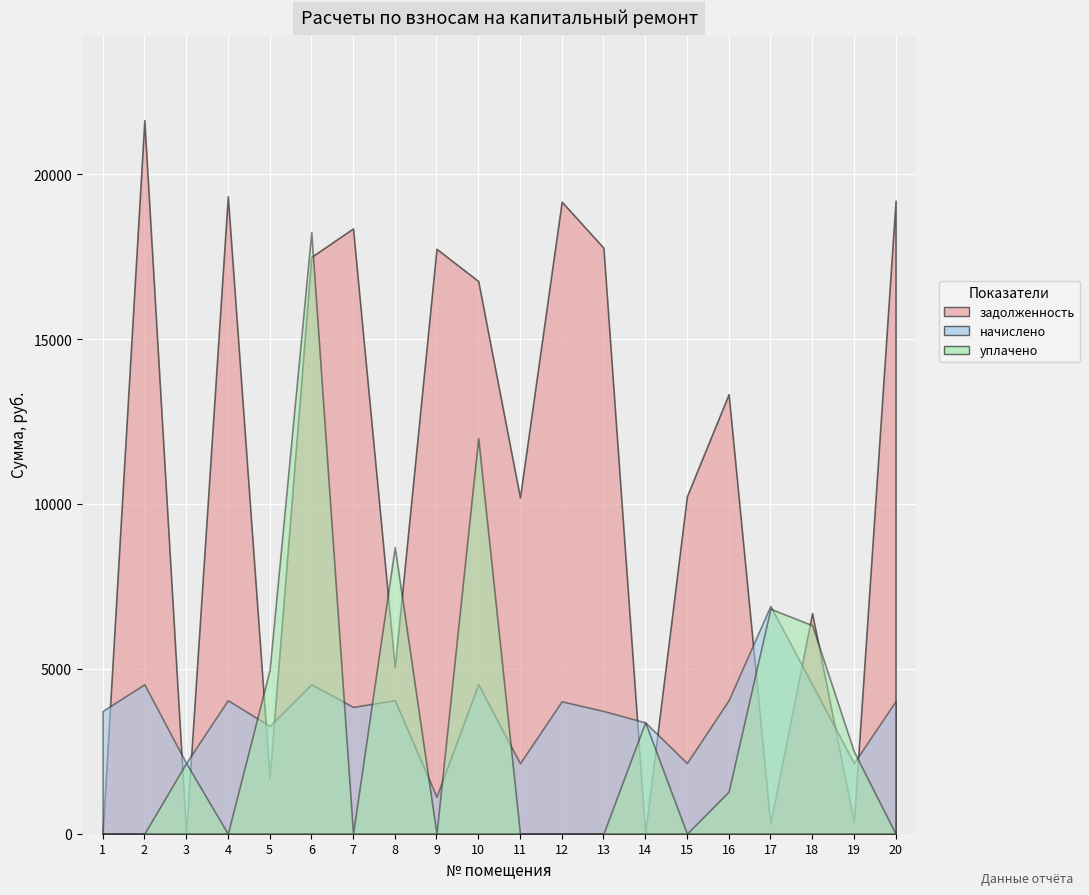

The value of zadolzhennost at 8 is 8669.3. True or false?

False